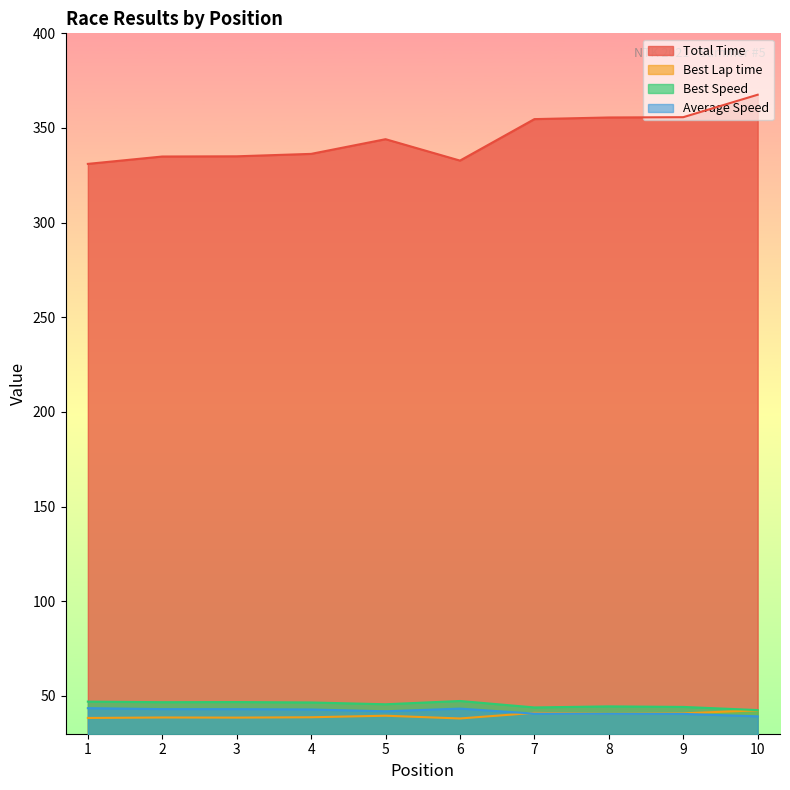

Is it true that Best Speed equals 11.6 at 7?

False